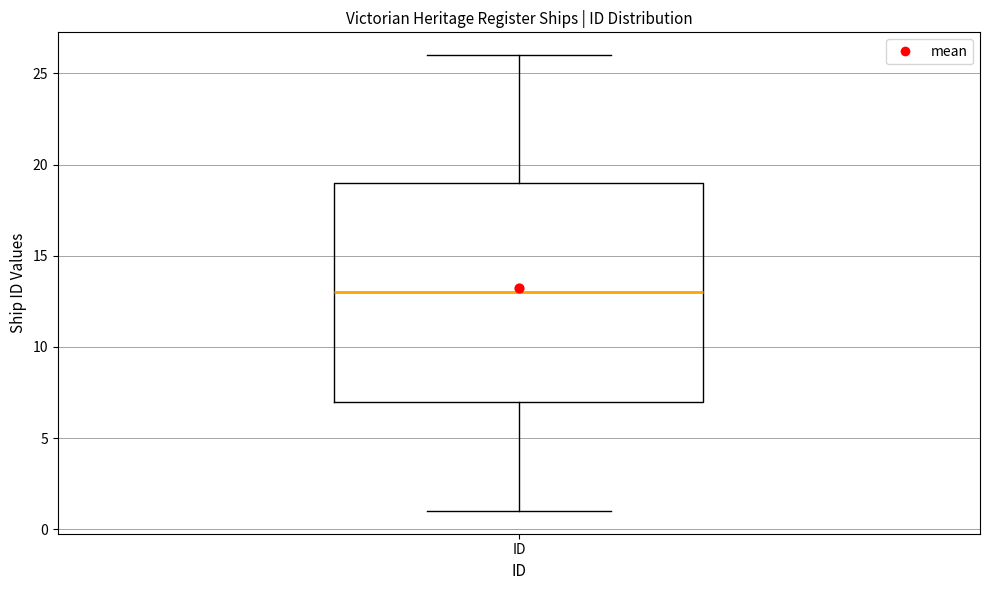

Read this box plot against the y-axis: the position of the median line, the range covered by the box, and the ends of both whiskers. The values are not printed on the chart, so give them approximately, as read against the axis.

median 13, box 7 to 19, whiskers 1 to 26